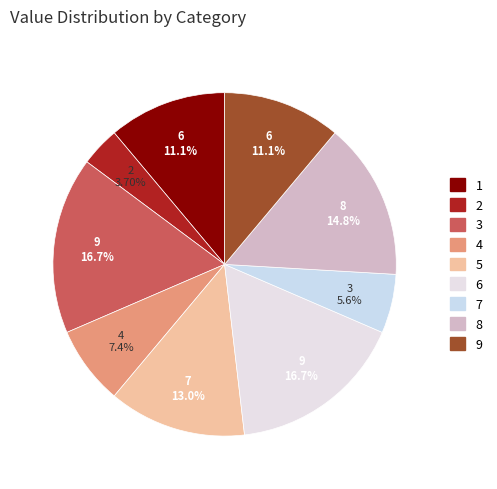

How much of the chart is everything except 9?

88.9%